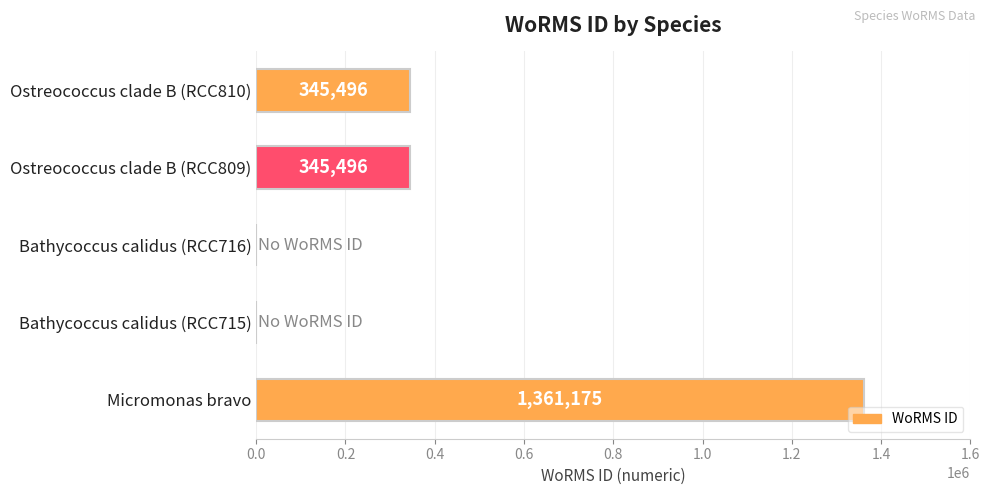

What is the maximum value shown in the chart?

1361175